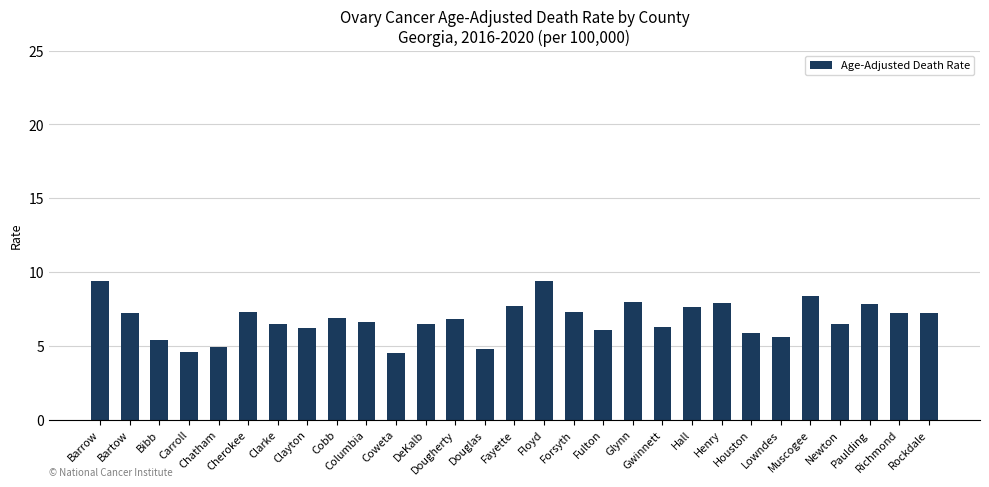

What is the ratio of the value at Floyd to the value at Gwinnett?

1.5